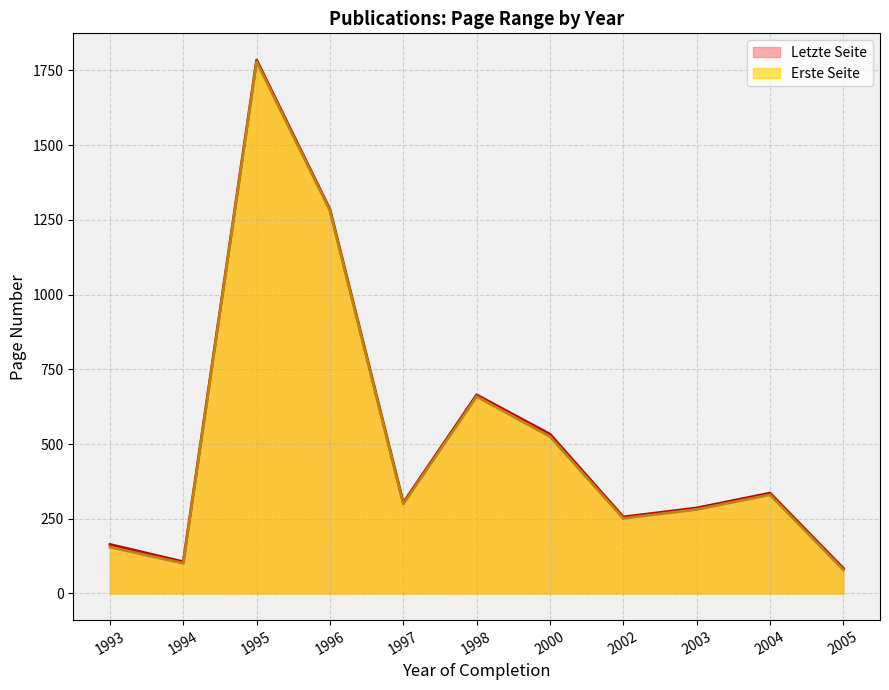

Which series has the largest range (max minus min)?

Letzte Seite